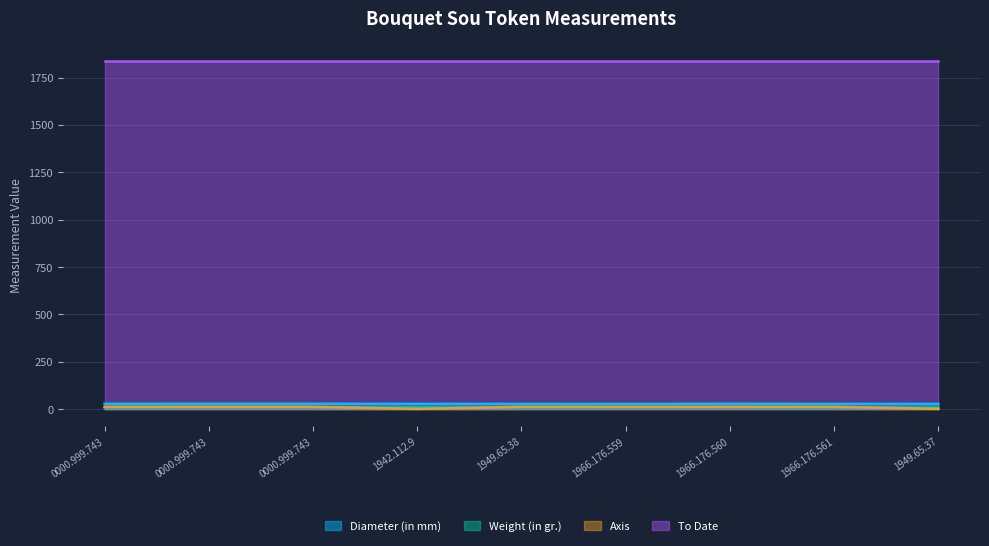

What is the approximate value of Diameter (in mm) at 1949.65.38?

27.4